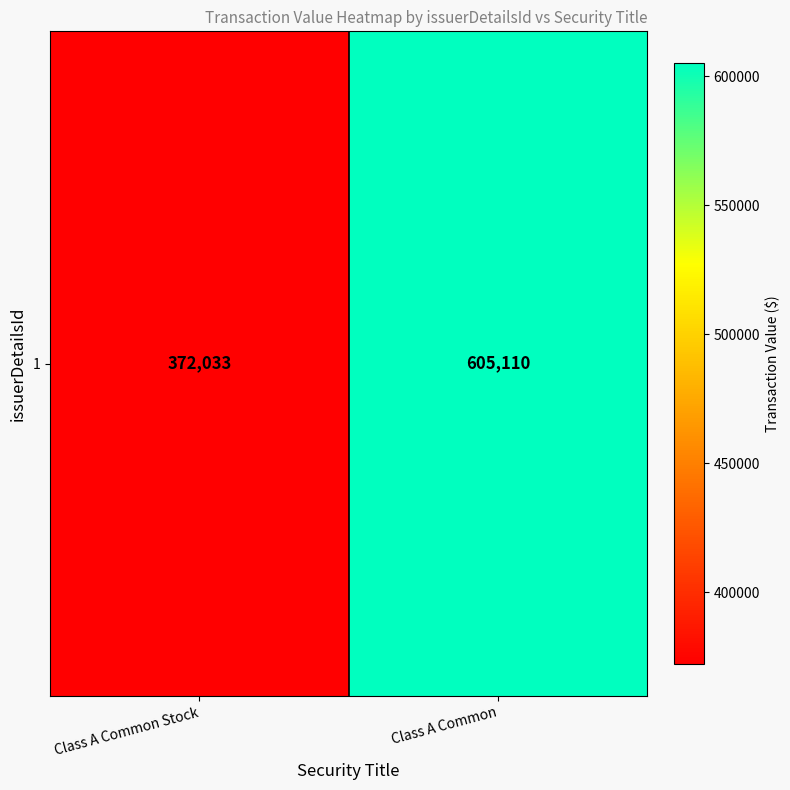

What is the sum of all values?

977143